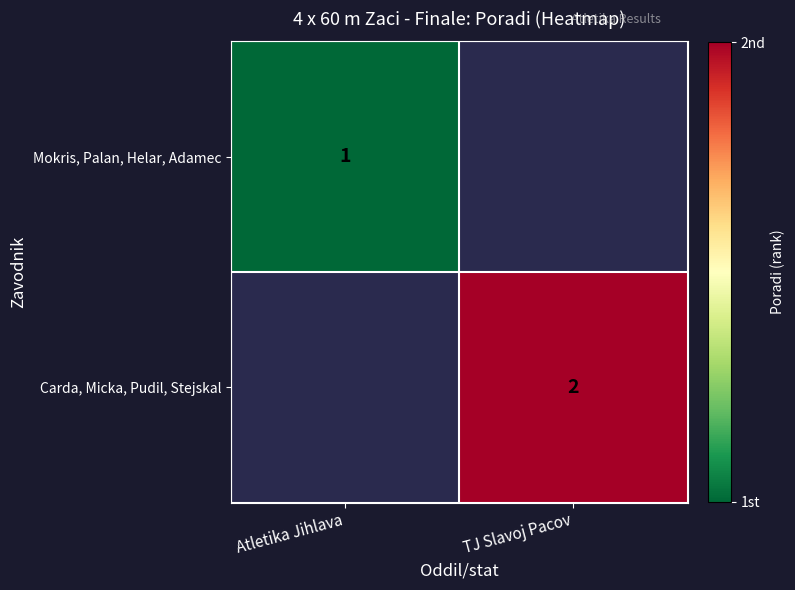

Is the value of Mokris, Palan, Helar, Adamec at Atletika Jihlava greater than the value of Carda, Micka, Pudil, Stejskal at TJ Slavoj Pacov?

No